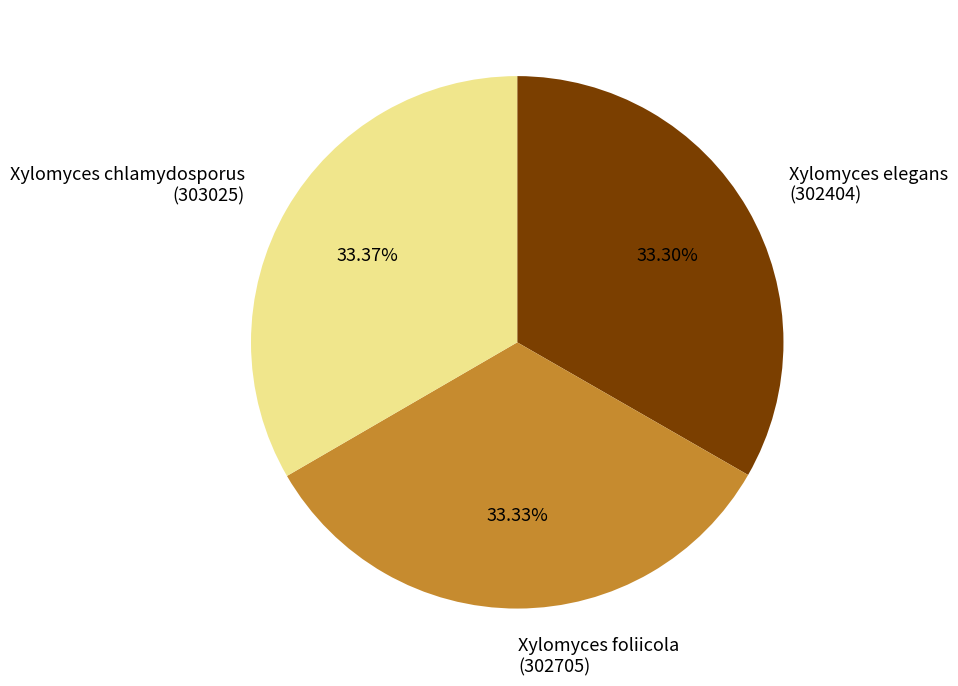

Combined, do Xylomyces chlamydosporus (303025) and Xylomyces foliicola (302705) account for over 50%?

Yes